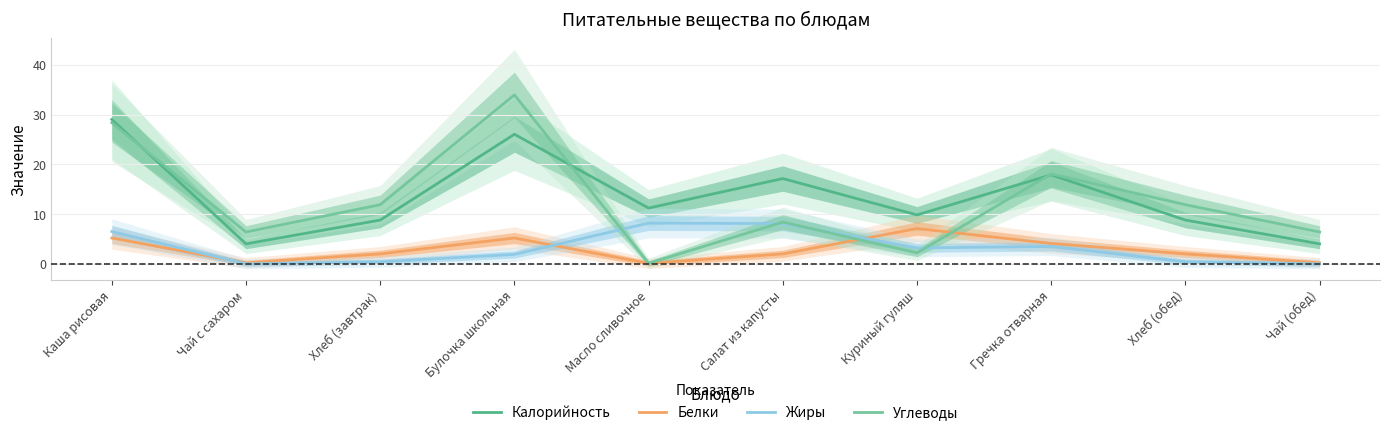

What is the label of the 8th point from the right?

Хлеб (завтрак)